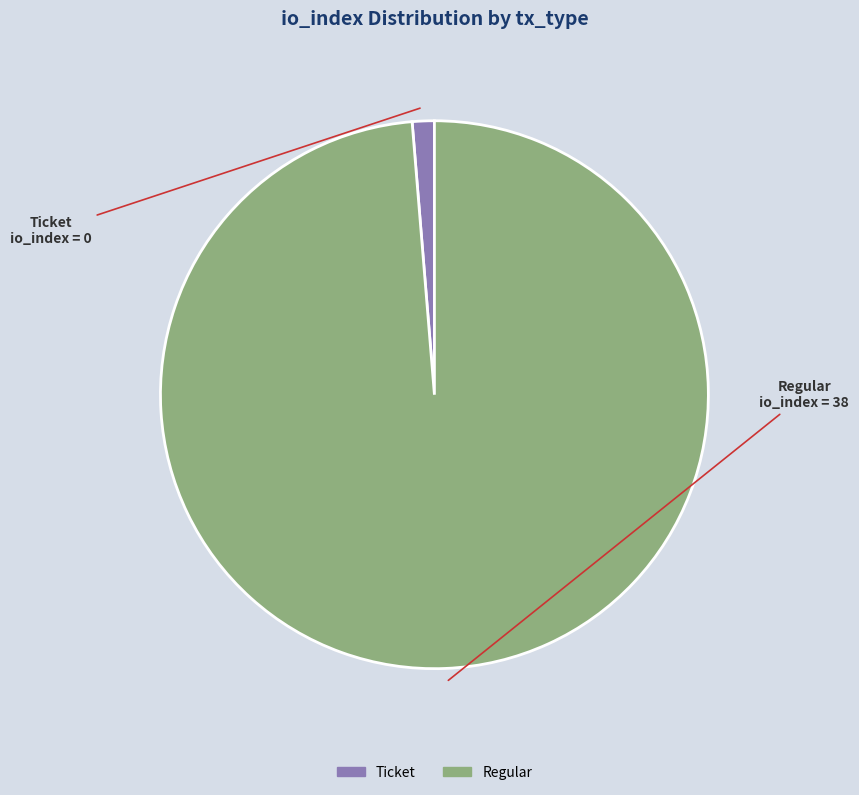

Rank the categories by value from highest to lowest.

Regular, Ticket